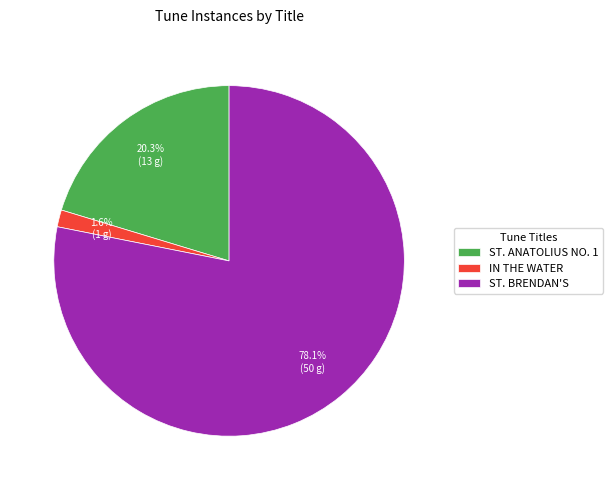

Is there any slice that represents more than half of the pie?

Yes